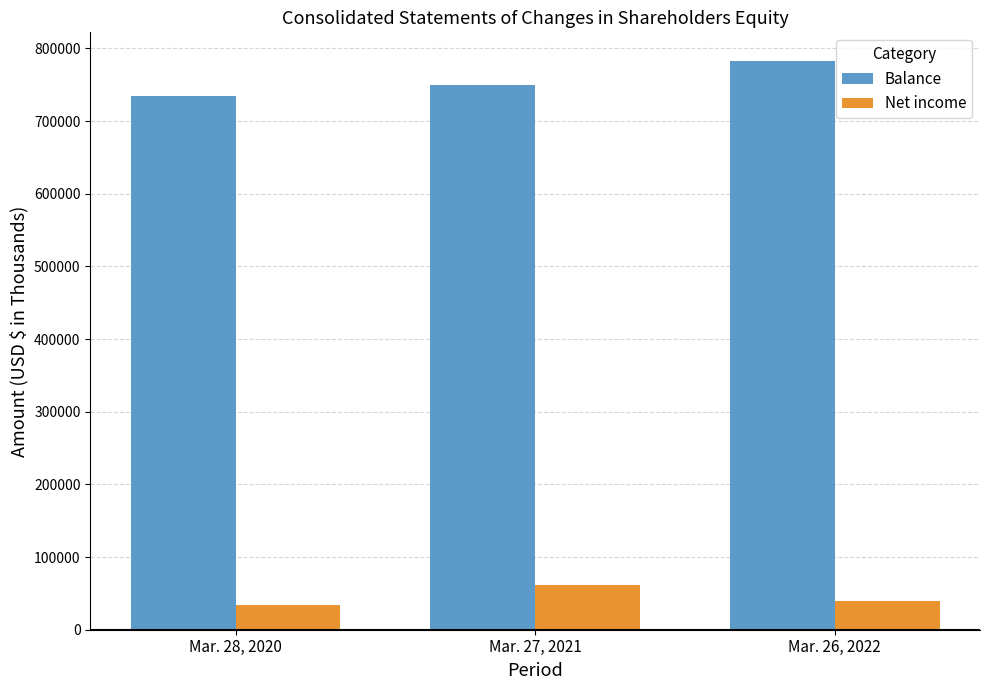

Reading left to right, what are all the values shown in this chart?

Balance: 734440	749684	782906
Net income: 34319	61568	39048